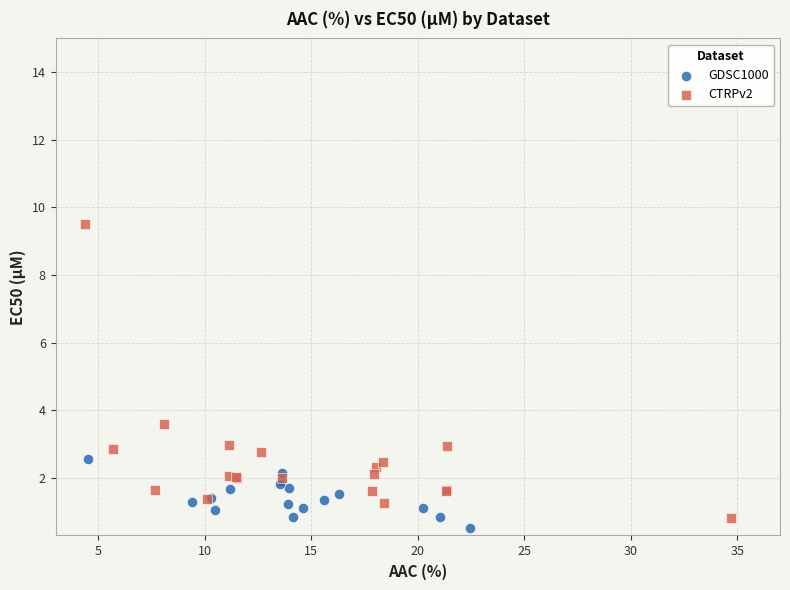

Which series has the widest spread of Y values?

CTRPv2